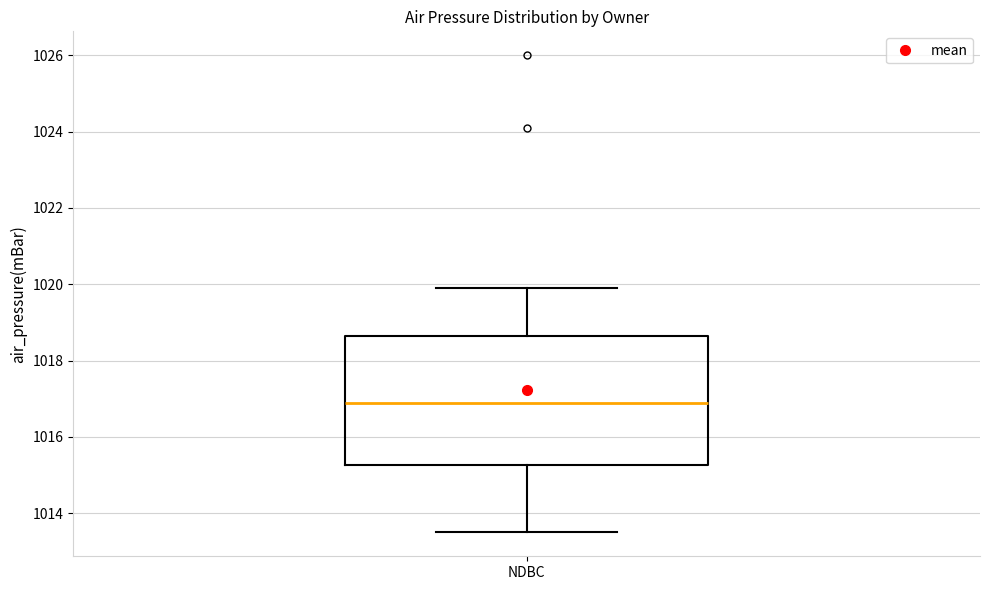

Where does the lower whisker of the box for NDBC end on the y-axis? The values are not printed on the chart, so give them approximately, as read against the axis.

1013.6